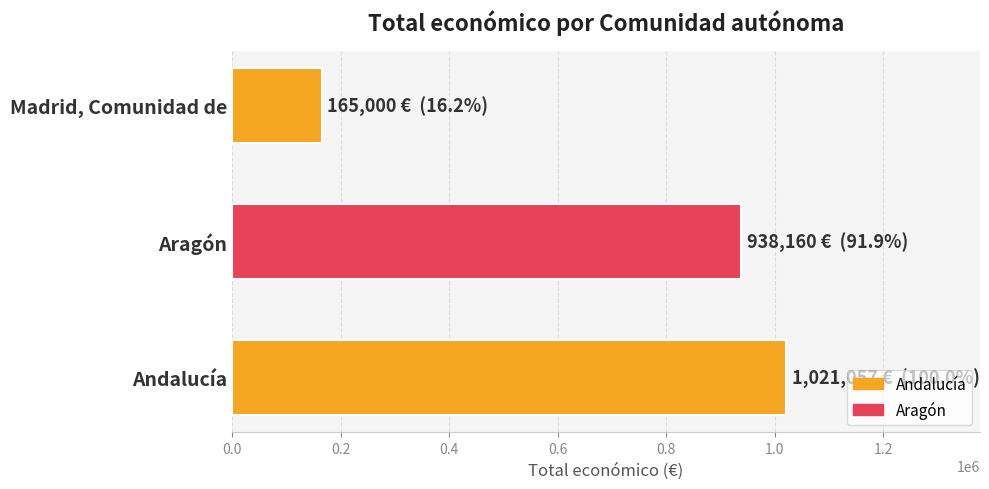

How many categories are shown in the chart?

3